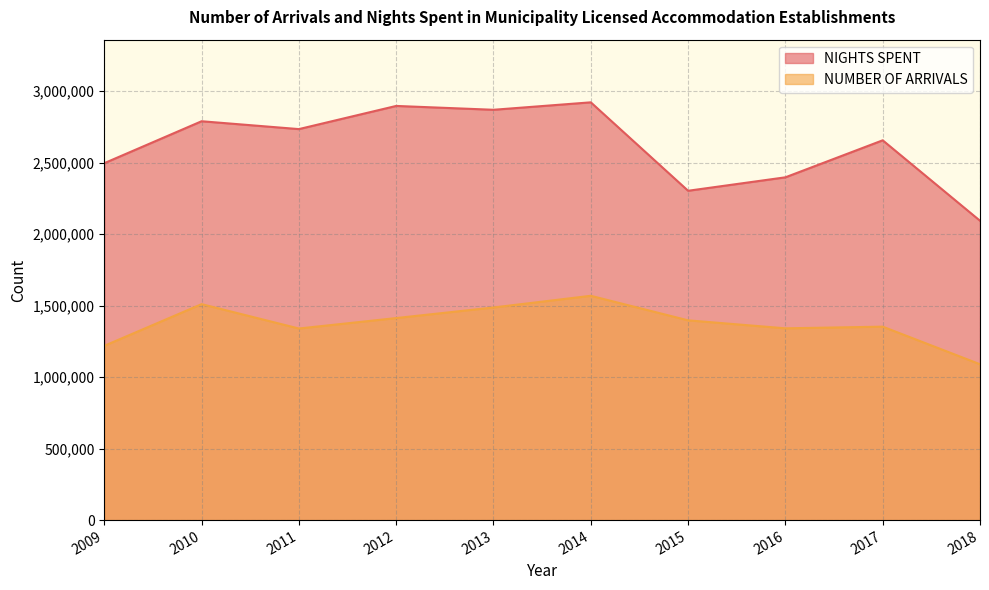

What is the difference between the NUMBER OF ARRIVALS values at 2010 and 2015?

113276